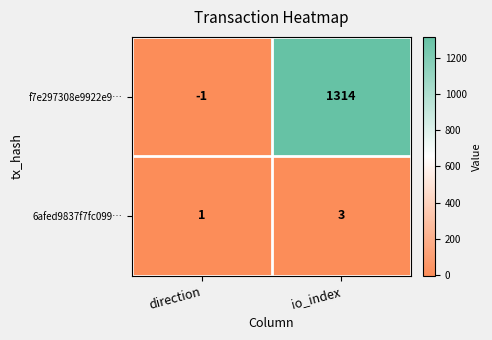

Rank the series at direction from highest to lowest value.

6afed9837f7fc099…, f7e297308e9922e9…